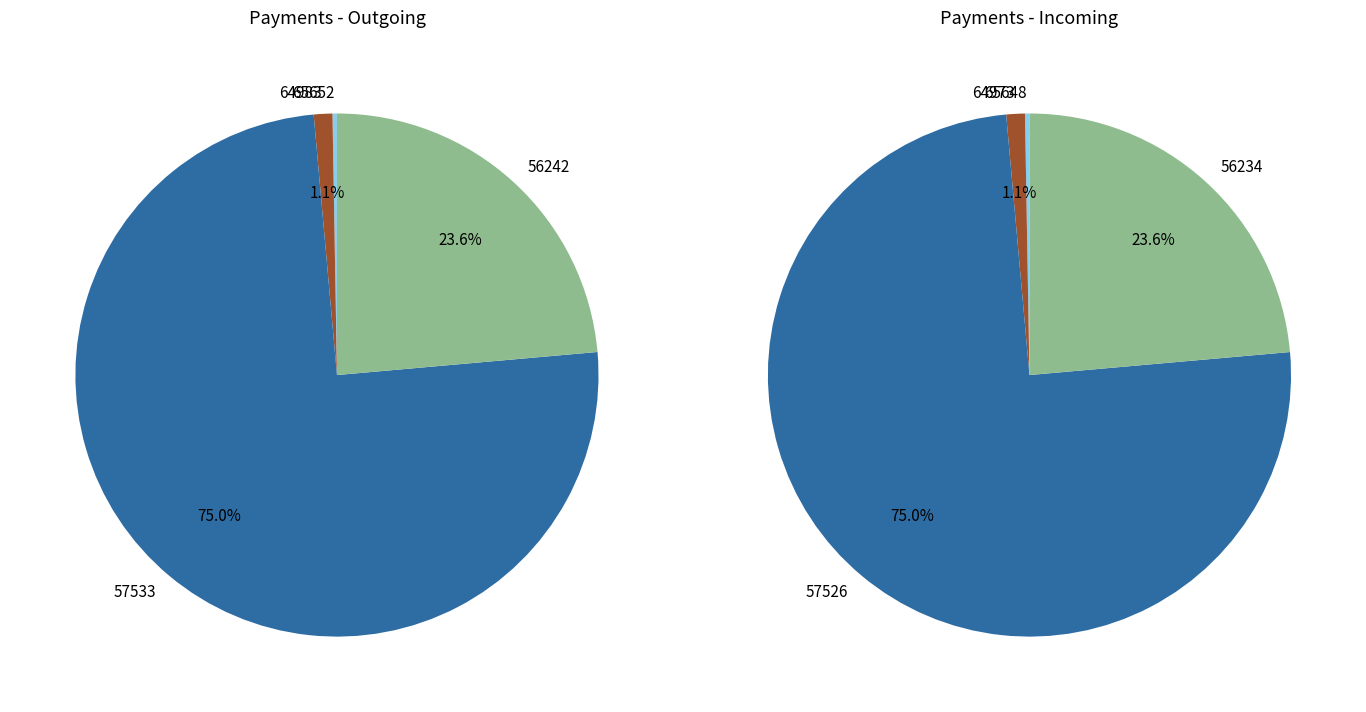

Approximately how many times larger is the value at 56242 compared to 57526?

0.3